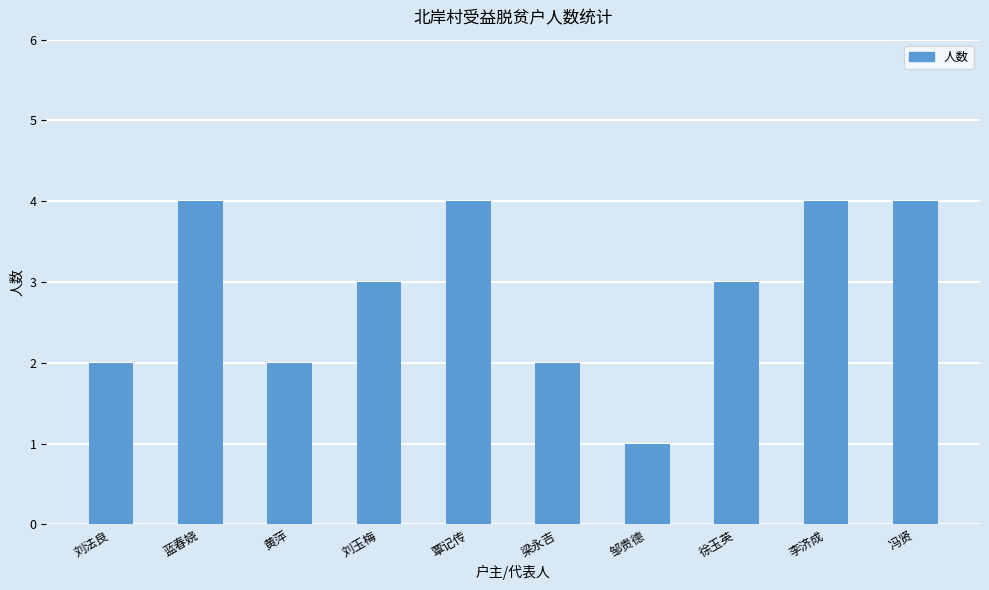

What is the ratio of the value at 李济成 to the value at 黄萍?

2.0